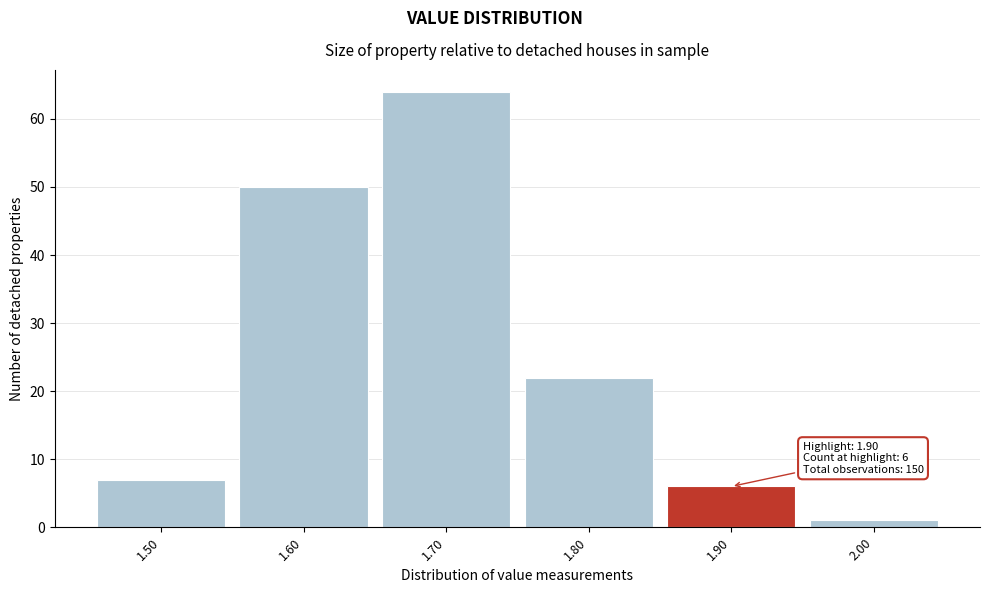

Over which range of the x-axis is the bar tallest?

1.65 to 1.75